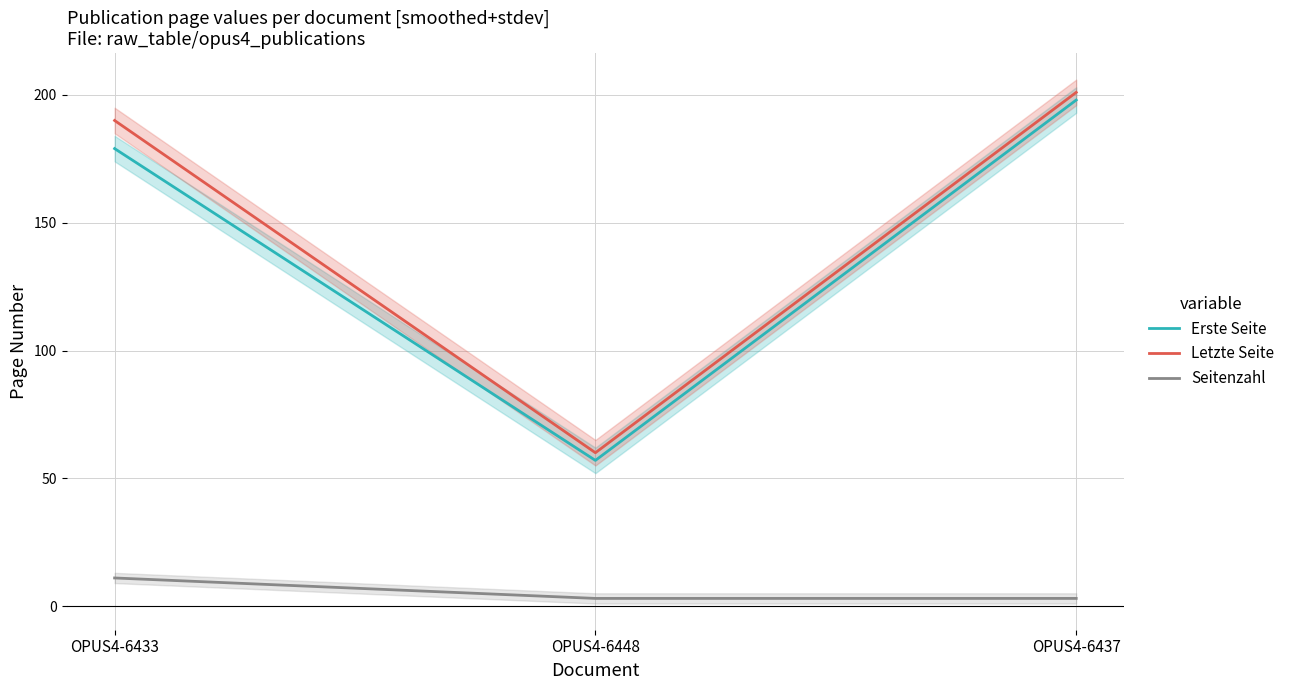

What is the minimum value shown in the chart?

3